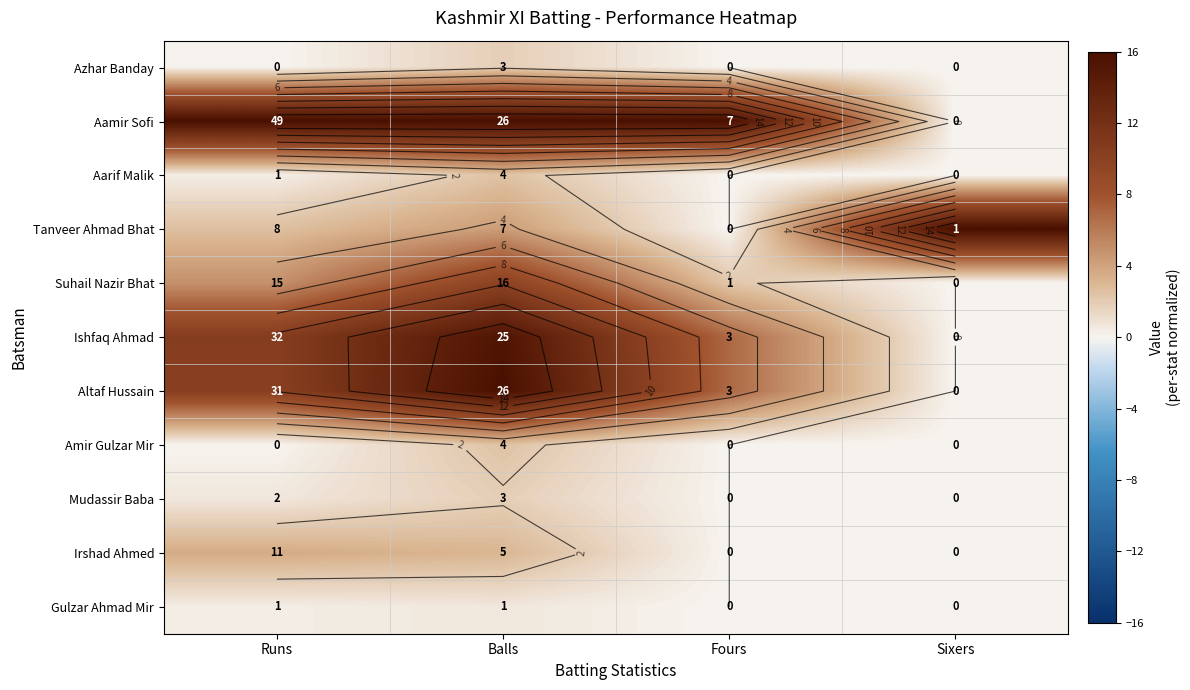

At which category is the sum across all series the highest?

Balls